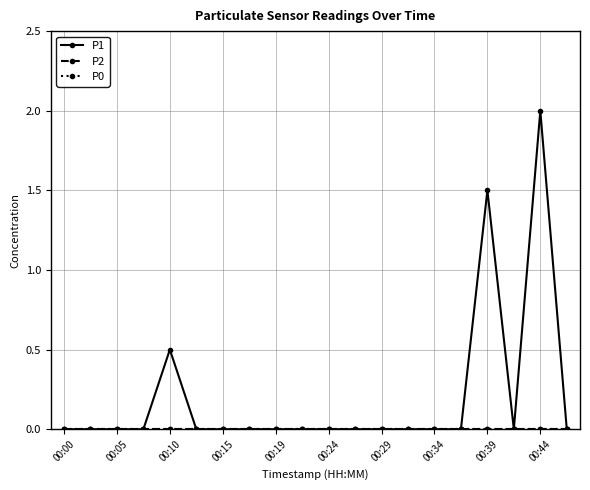

Which series has the largest range (max minus min)?

P1